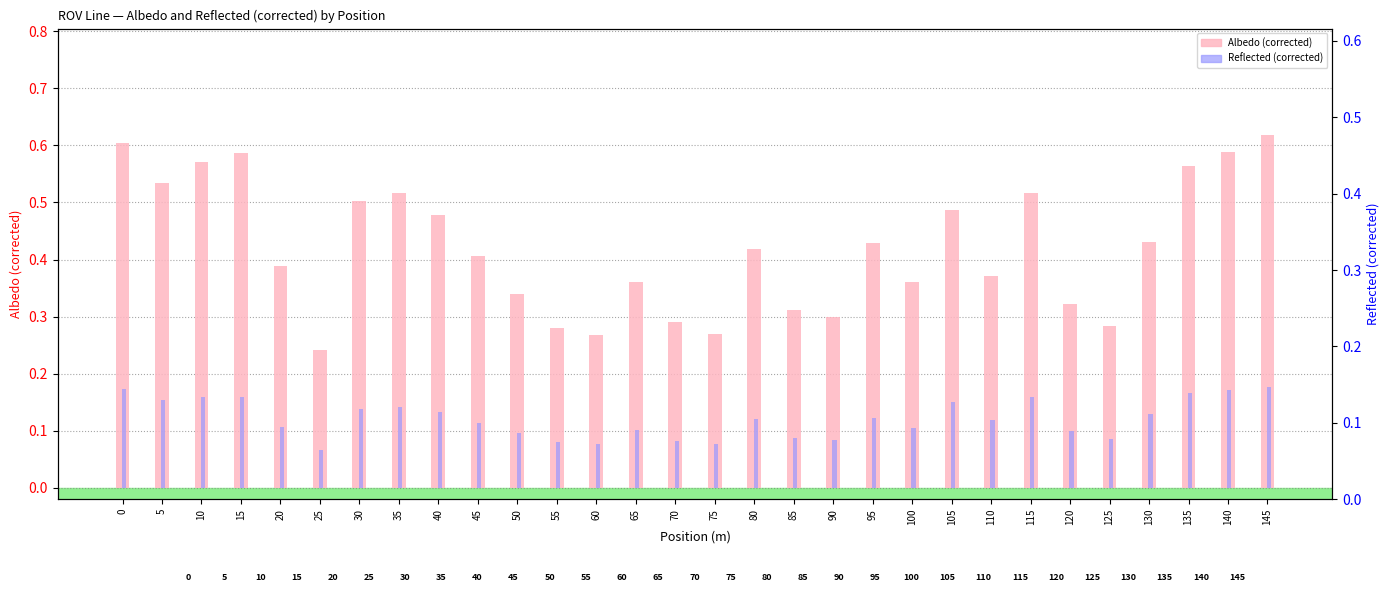

What are all the series names shown in the legend?

Albedo (corrected), Reflected (corrected)